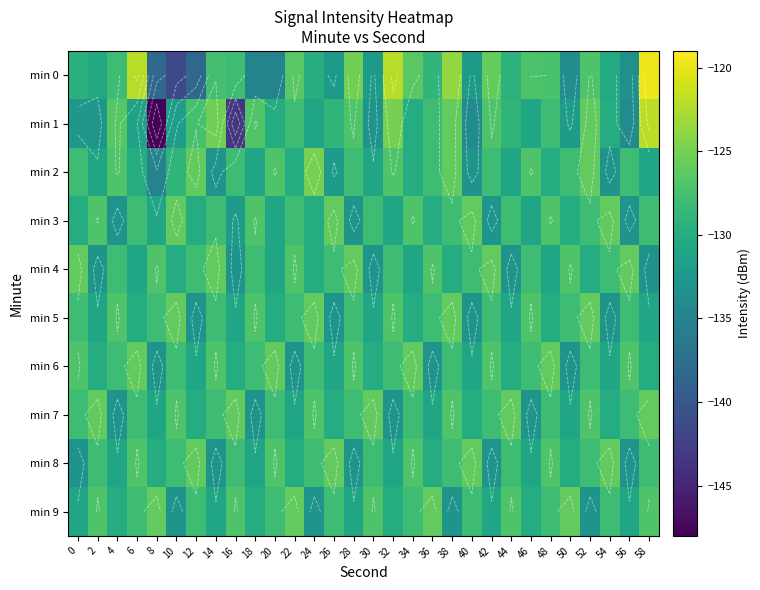

What is the spread (max minus min) of values at 38?

9.3